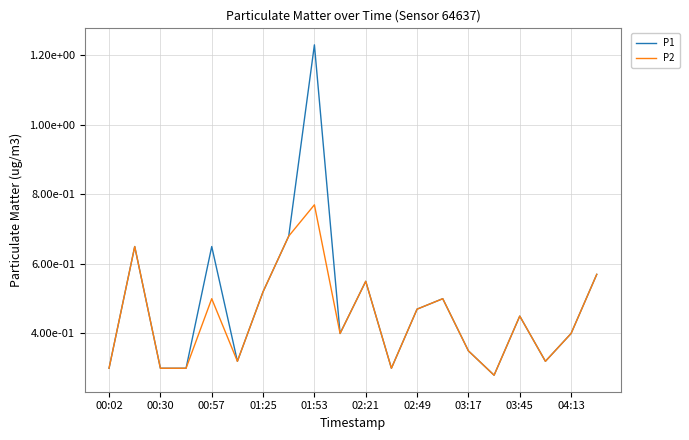

What is the difference between the second highest and second lowest values in the P2 series?

0.4